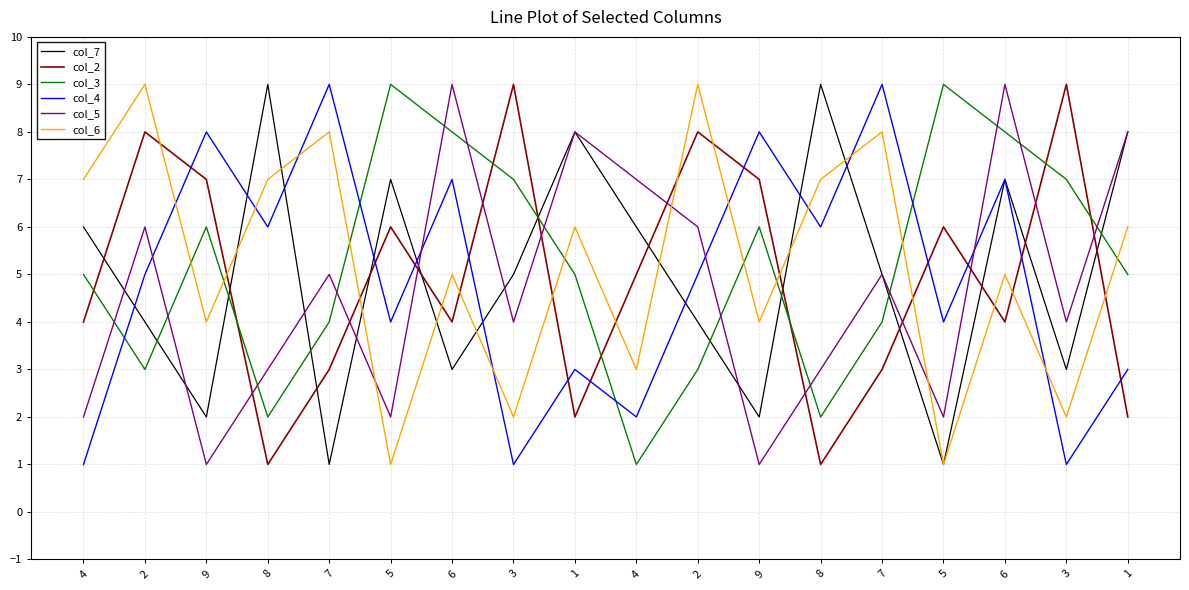

Which series has the widest spread of values?

col_7